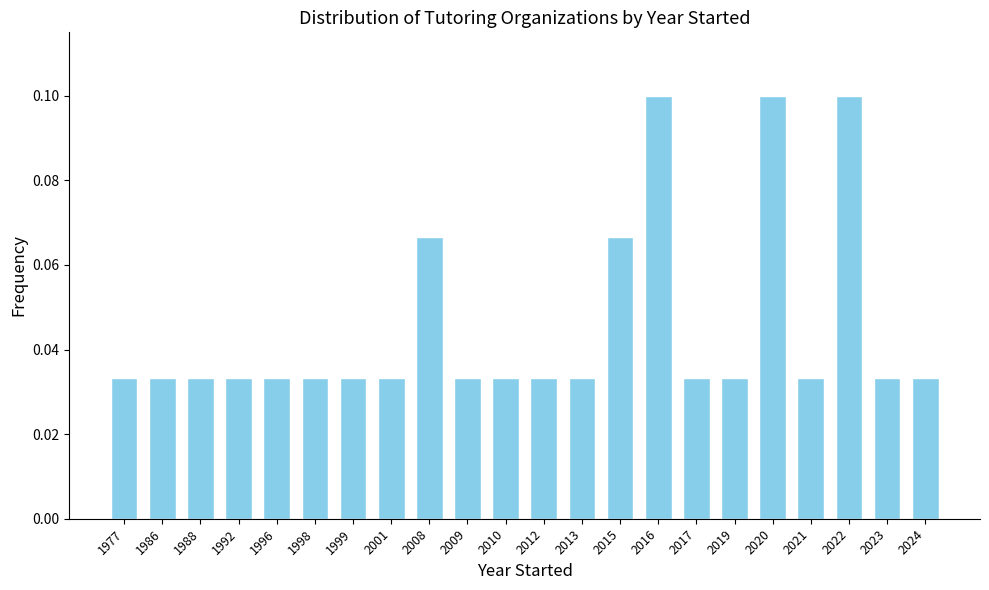

Count the values in the range 0 to 1.

22